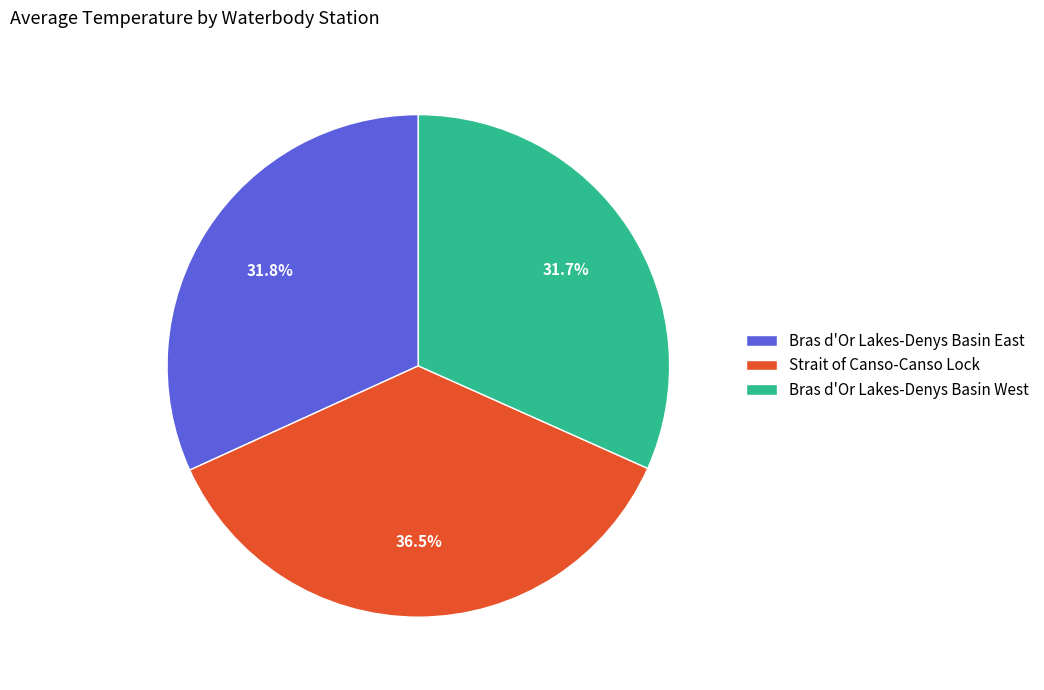

Is it true that Bras d'Or Lakes-Denys Basin West is 32% of the pie?

True